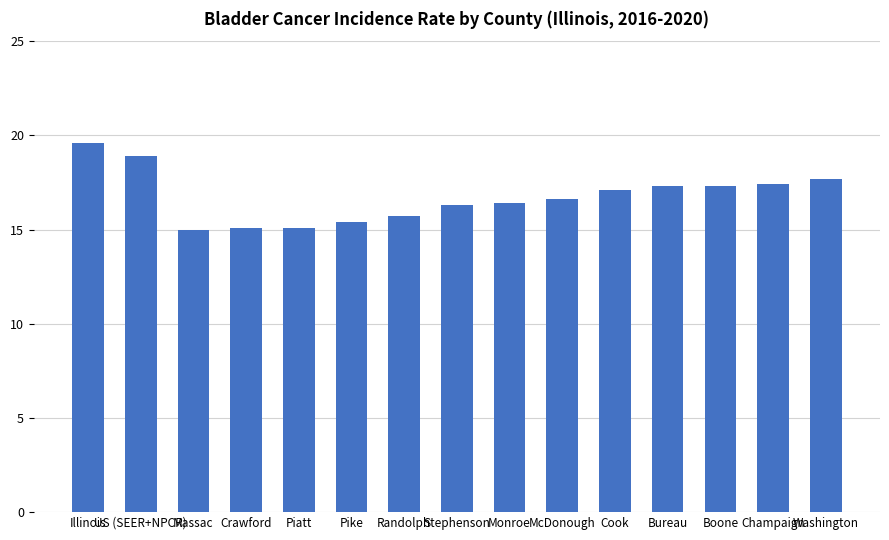

What is the maximum value shown in the chart?

19.6